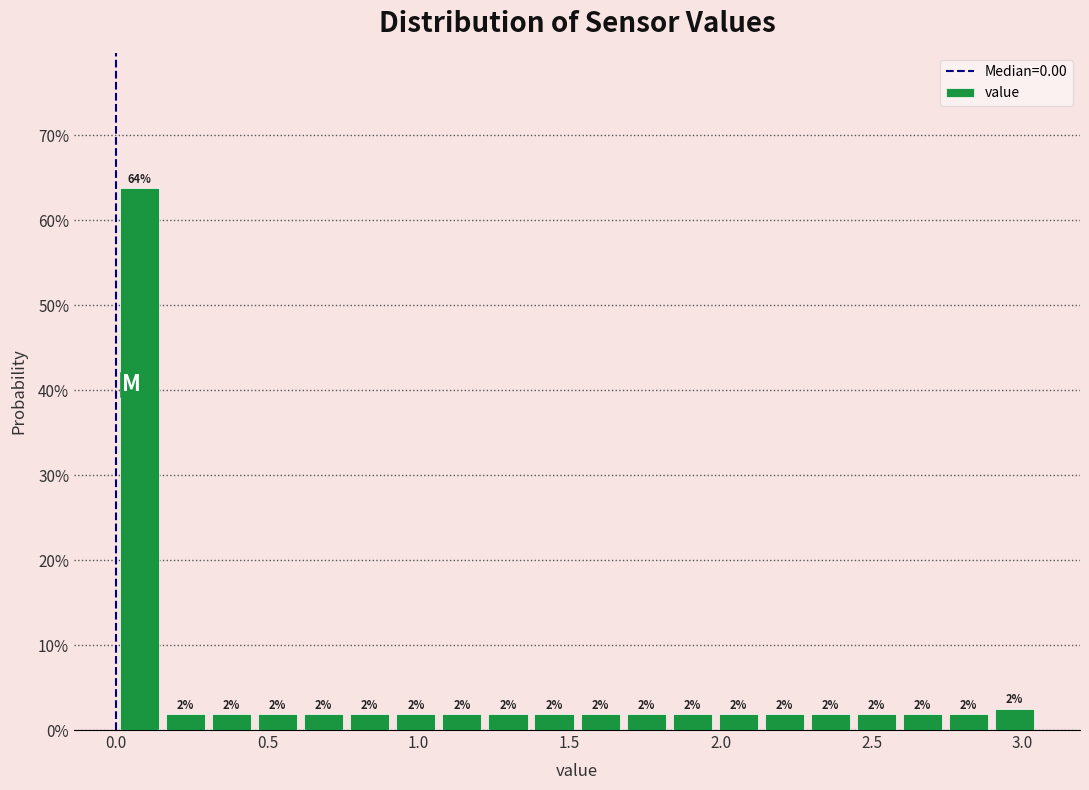

Around what value on the x-axis is the tallest bar? Give the approximate position of its centre, as read against the axis.

0.10